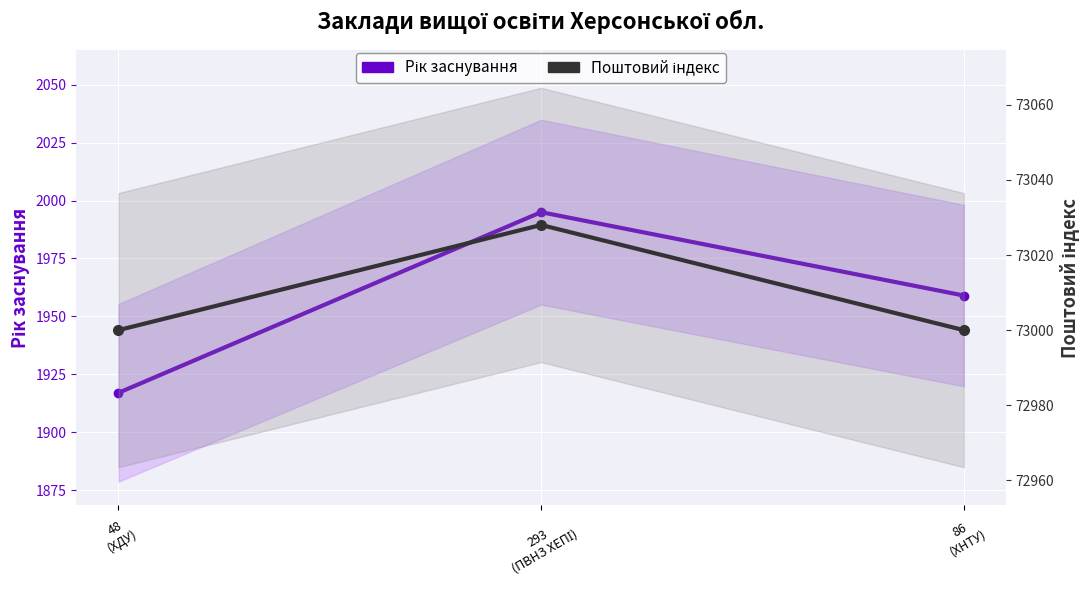

How many series are shown in this chart?

2